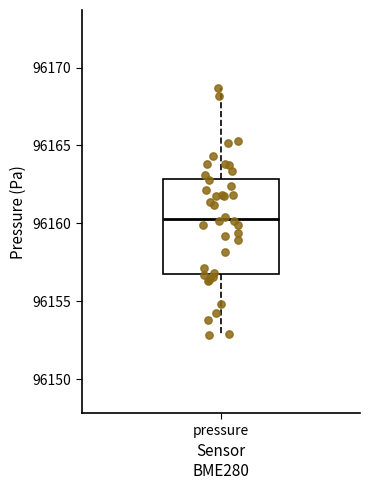

Where is the upper edge of the box for pressure on the y-axis? The values are not printed on the chart, so give them approximately, as read against the axis.

96163.0